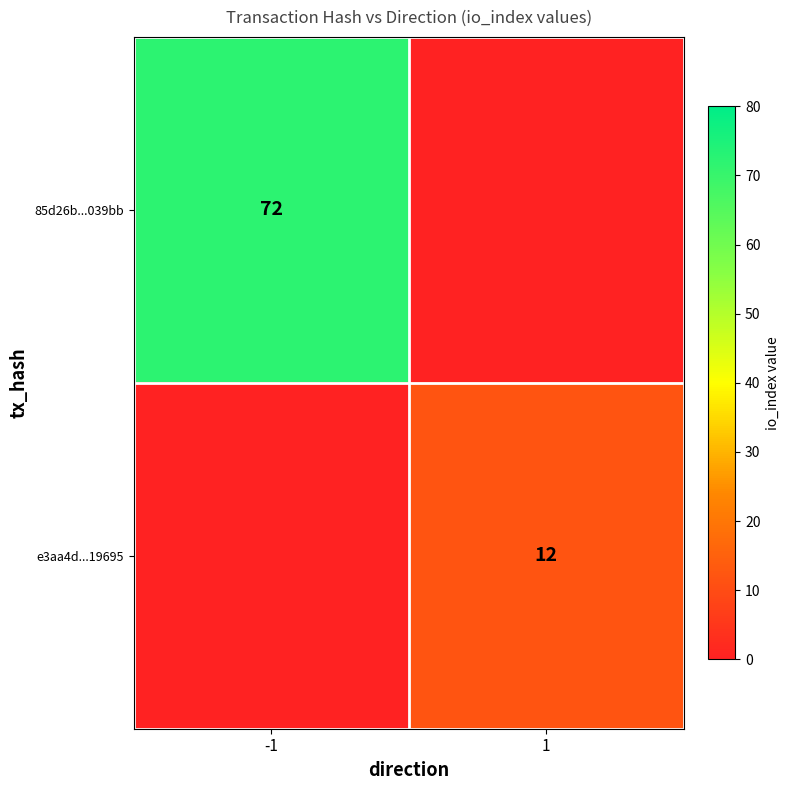

The e3aa4d...19695 series shows 12 at 1. True or false?

True